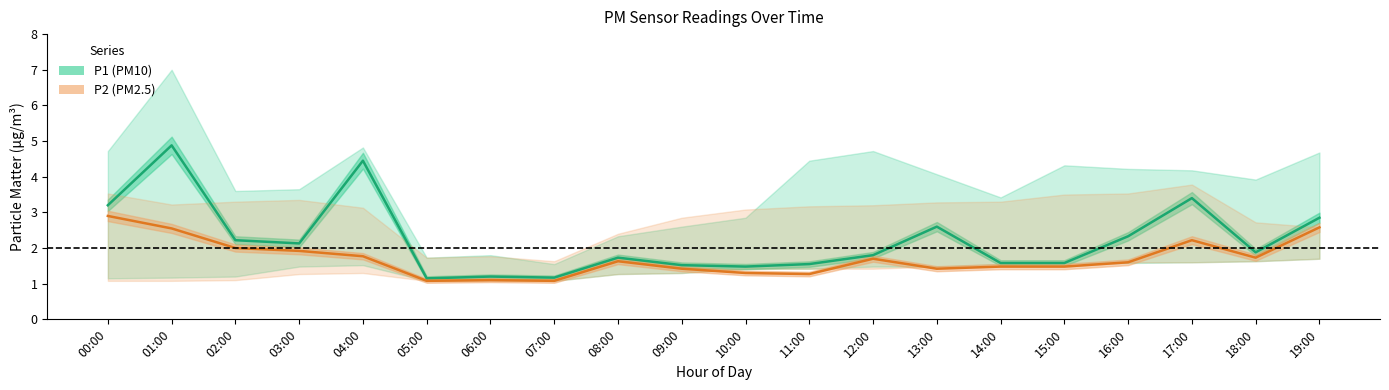

Reading right to left, extract all data points from this chart.

P1 (PM10): 2.9	1.9	3.4	2.3	1.6	1.6	2.6	1.8	1.6	1.5	1.5	1.7	1.2	1.2	1.1	4.5	2.1	2.2	4.9	3.2
P2 (PM2.5): 2.6	1.7	2.2	1.6	1.5	1.5	1.4	1.7	1.3	1.3	1.4	1.6	1.1	1.1	1.1	1.8	1.9	2.0	2.5	2.9